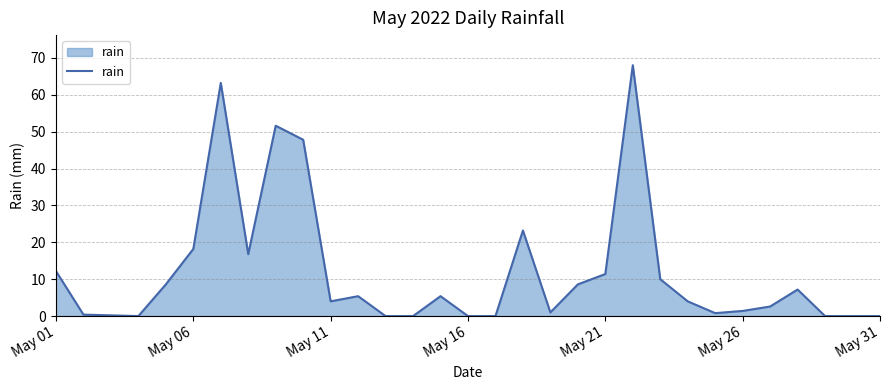

What is the greatest value displayed?

68.0